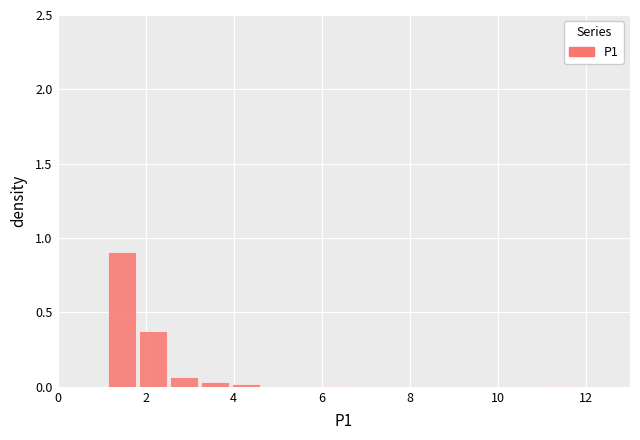

Around what value on the x-axis is the tallest bar? Give the approximate position of its centre, as read against the axis.

1.4